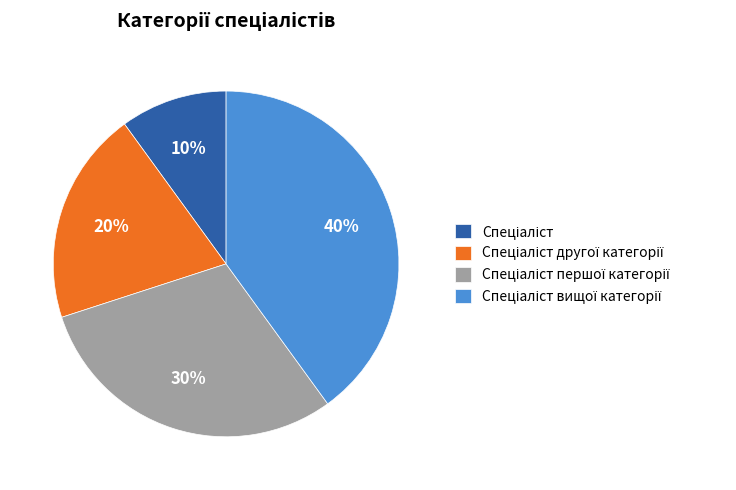

To the nearest percent, what is the average slice percentage?

25%